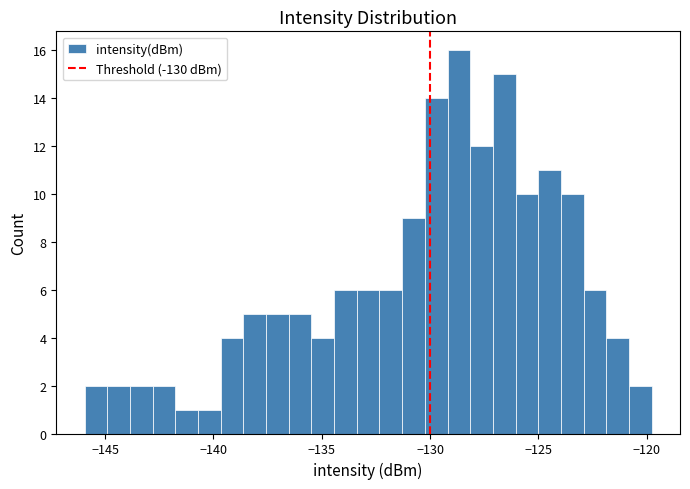

Read against the x-axis, roughly where is the centre of the tallest bar?

-128.5